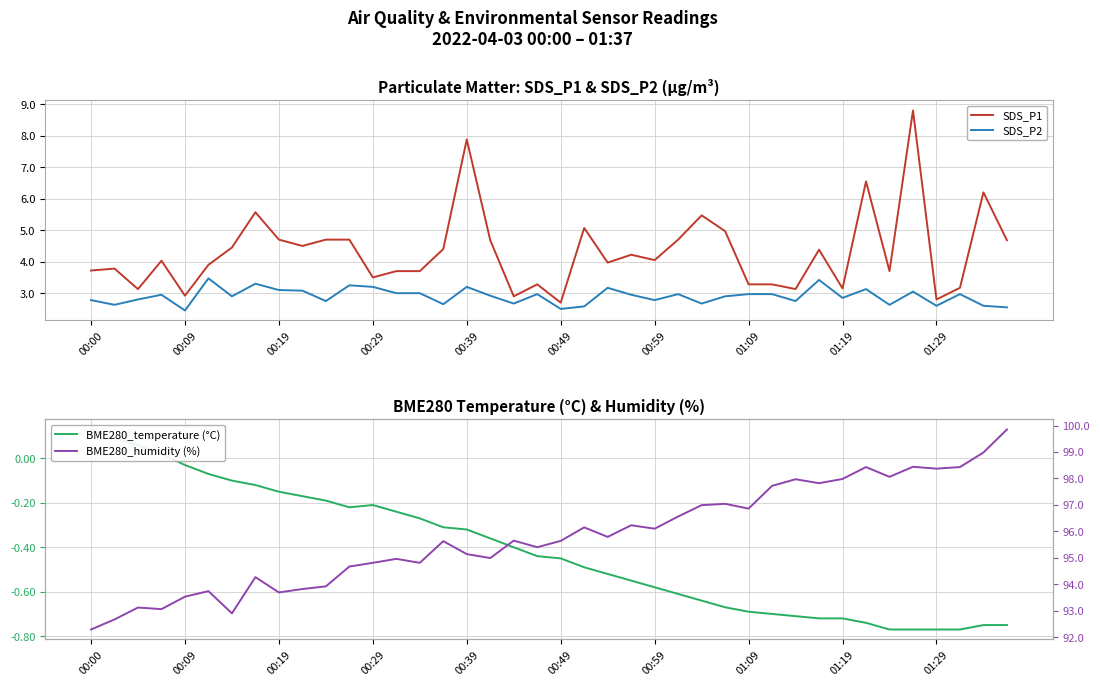

Is it true that BME280_temperature (°C) equals -0.8 at 35?

True